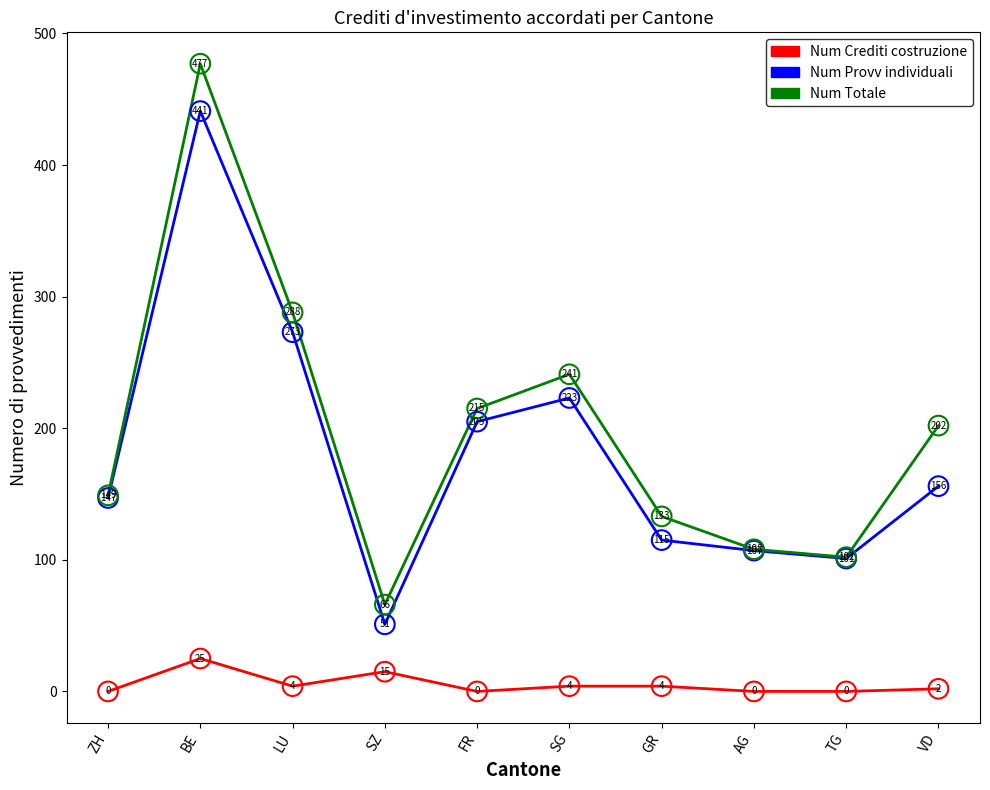

Between BE and SG, which series saw the biggest shift?

Num Totale